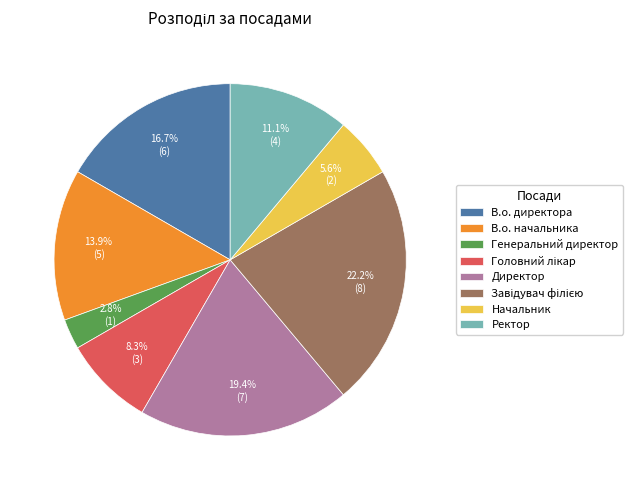

Does В.о. начальника account for over 50% of the chart?

No